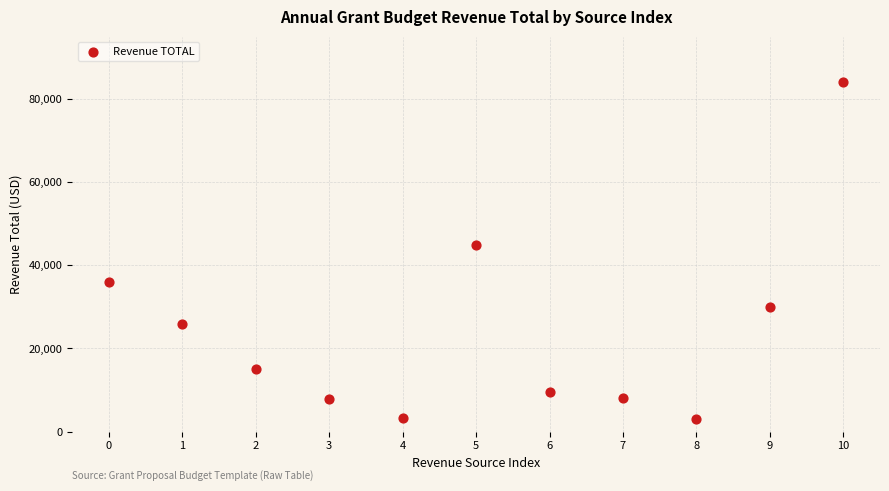

What is the average Y value?

24314